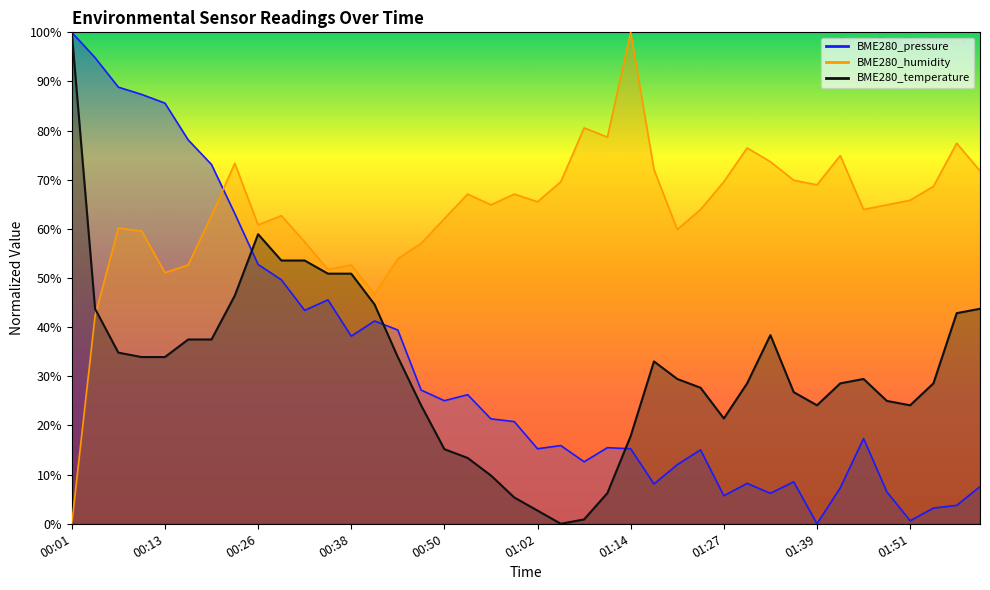

What is the maximum value for BME280_pressure?

100.0